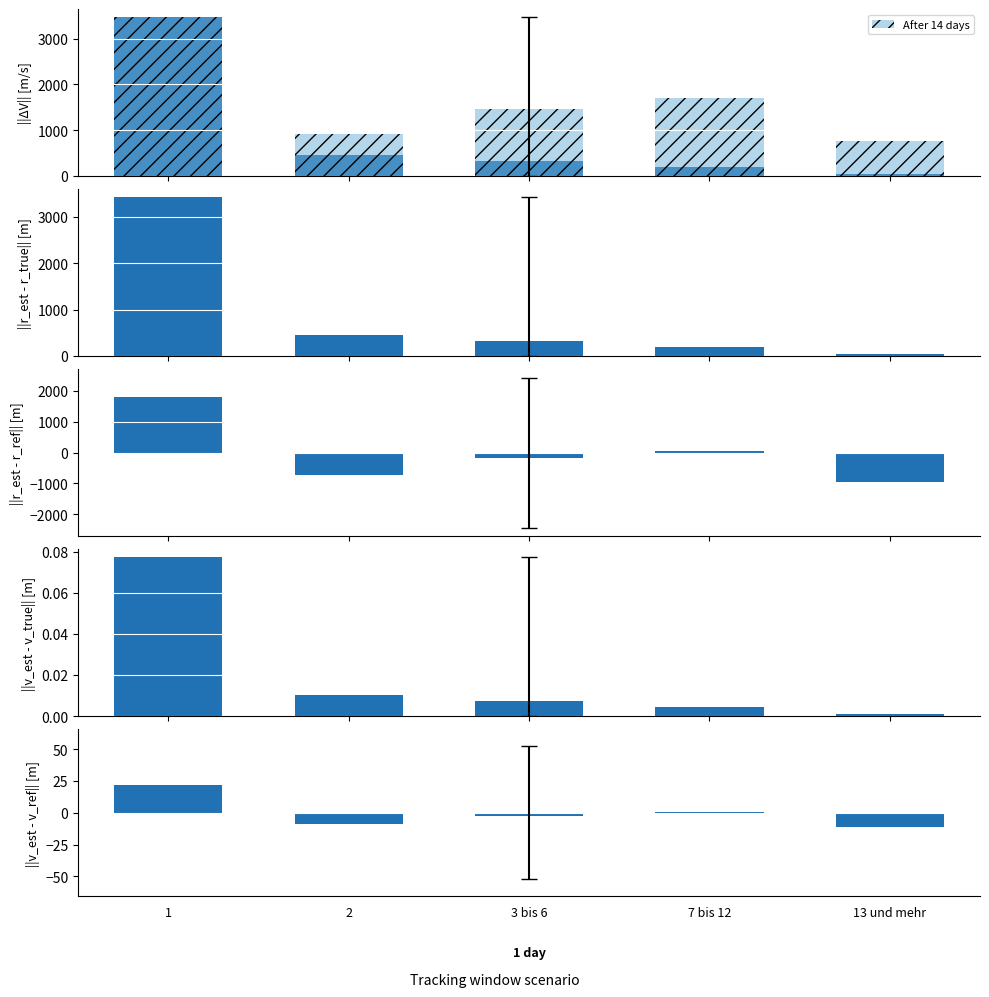

What is the lowest value of the Wohnungen in Wohngebäuden series?

-946.2